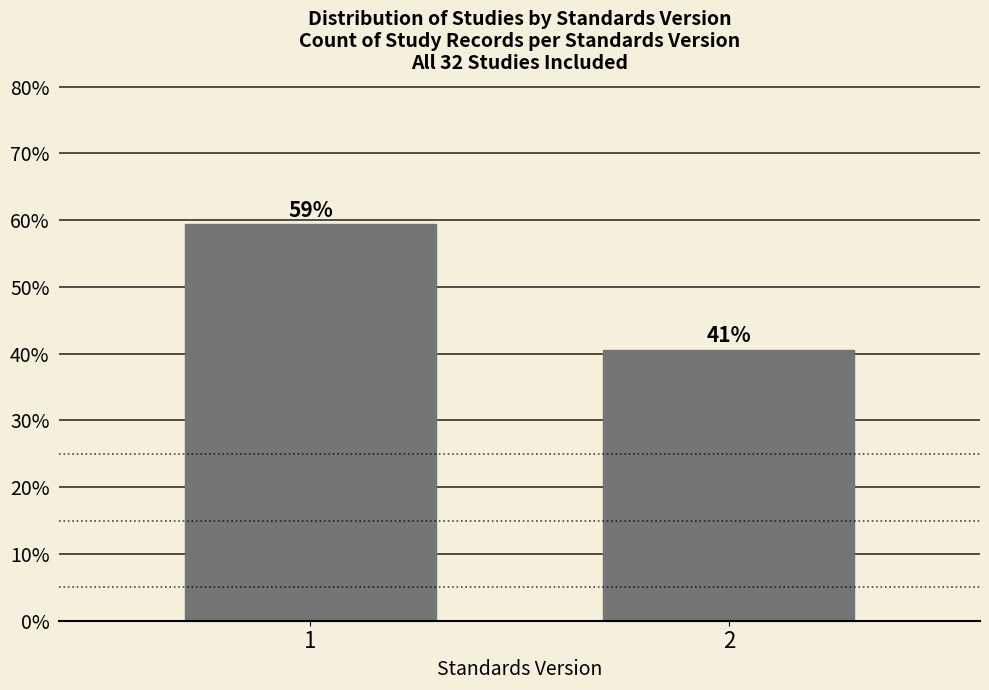

How many bars are there in total?

2